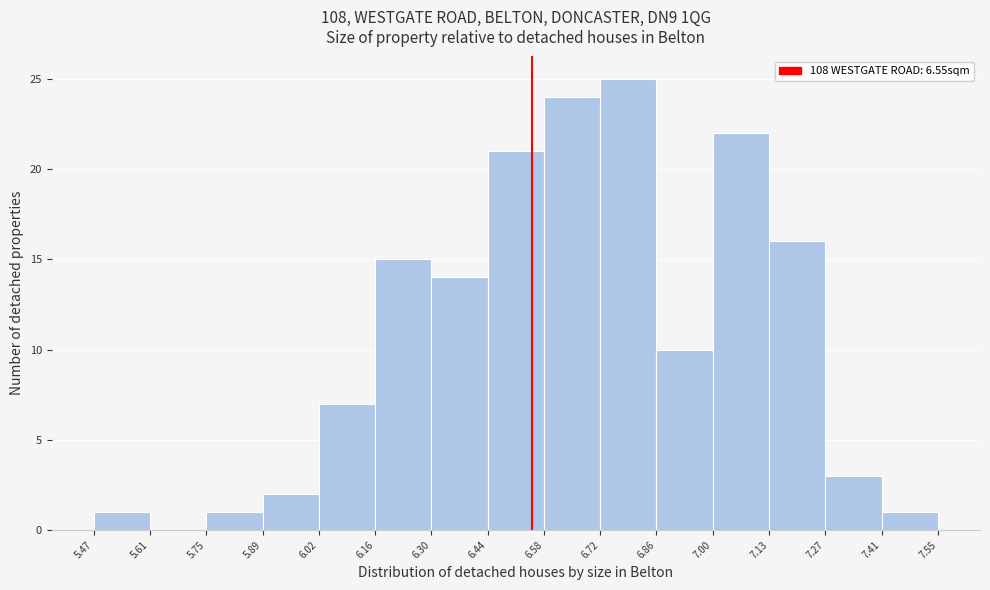

Reading left to right, list every bar in this chart as the range it spans on the x-axis followed by its height. The values are not printed on the chart, so give them approximately, as read against the axis.

5.47 to 5.61: 1
5.61 to 5.75: 0
5.75 to 5.89: 1
5.89 to 6.02: 2
6.02 to 6.16: 7
6.16 to 6.30: 15
6.30 to 6.44: 14
6.44 to 6.58: 21
6.58 to 6.72: 24
6.72 to 6.86: 25
6.86 to 7.00: 10
7.00 to 7.13: 22
7.13 to 7.27: 16
7.27 to 7.41: 3
7.41 to 7.55: 1